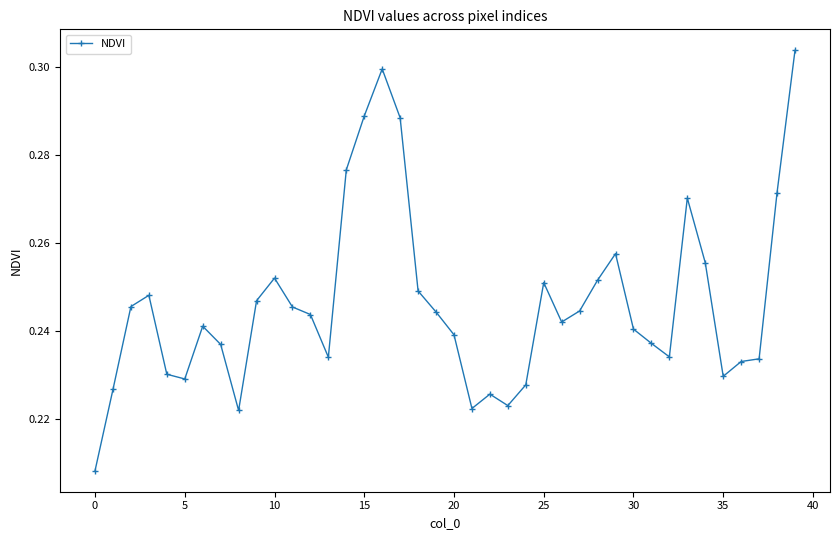

True or false: the data has more than 0 interior local peaks.

True